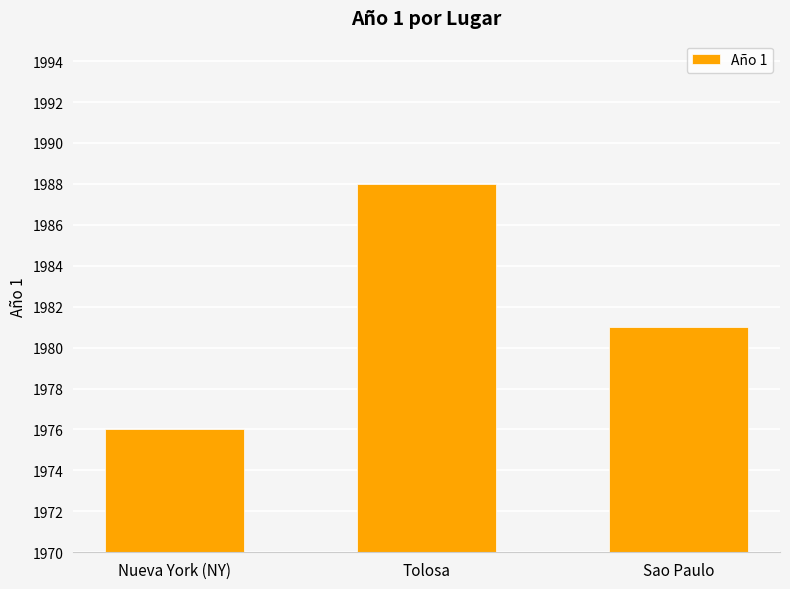

Reading left to right, extract all data points from this chart.

Nueva York (NY)=1976	Tolosa=1988	Sao Paulo=1981